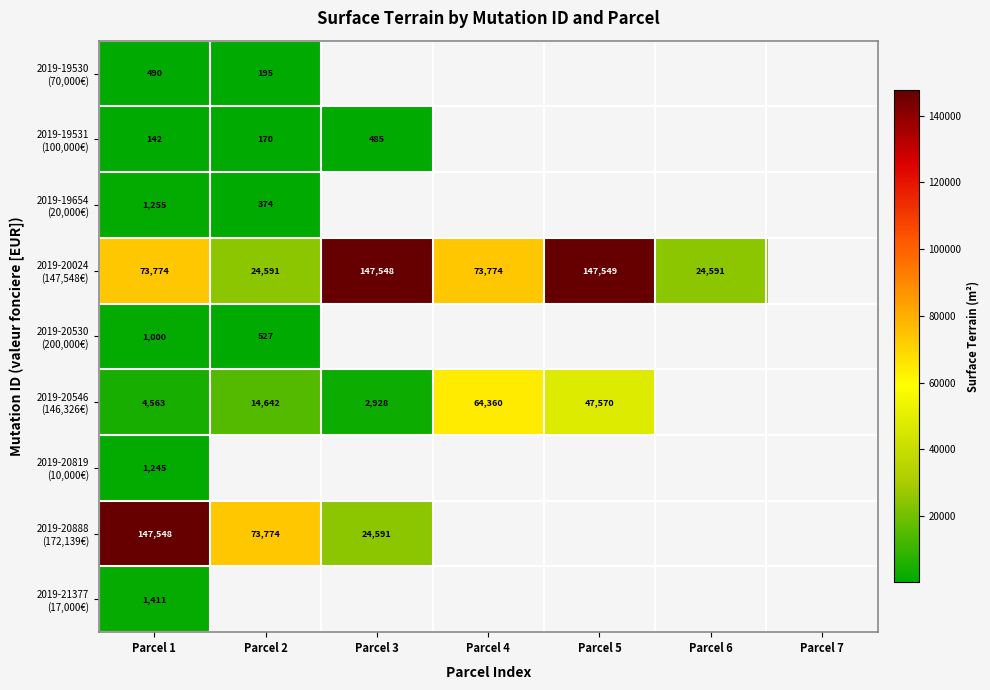

Which series changed the most between Parcel 1 and Parcel 2?

2019-20888 (172,139€)